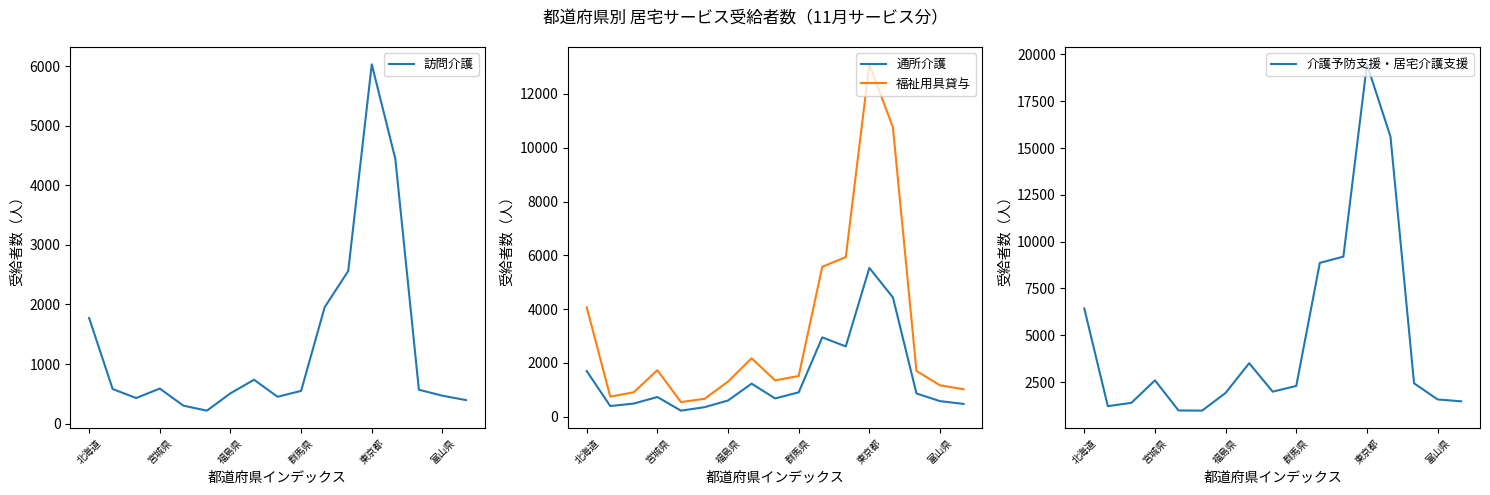

True or false: 福祉用具貸与 has a value of 728 at 富山県.

False